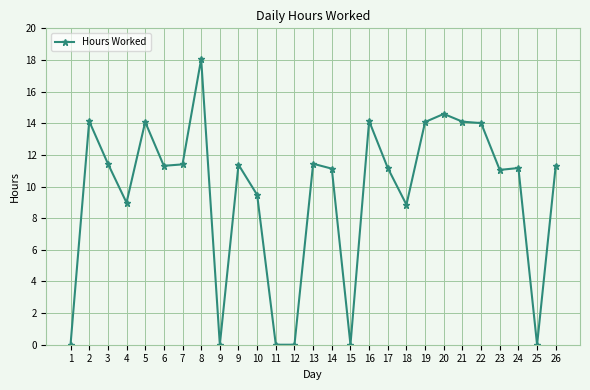

Rank the categories by value from highest to lowest.

8, 20, 16, 2, 21, 5, 19, 22, 3, 13, 7, 9, 26, 6, 17, 24, 14, 23, 10, 4, 18, 1, 9, 11, 12, 15, 25